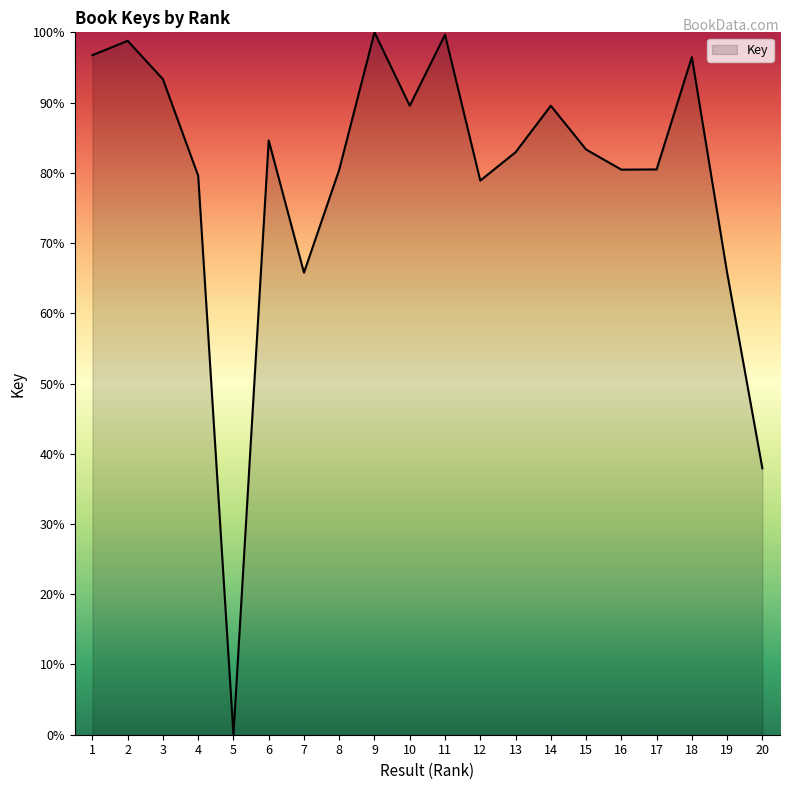

Which label corresponds to the smallest value in the chart?

5